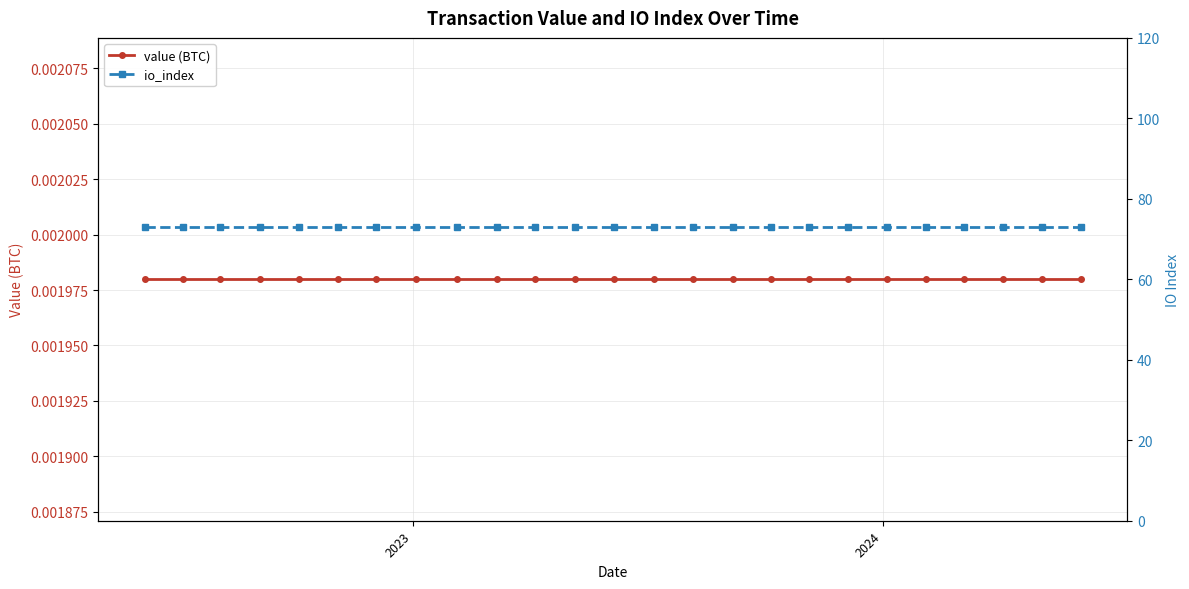

What are all the series names shown in the legend?

value (BTC), io_index